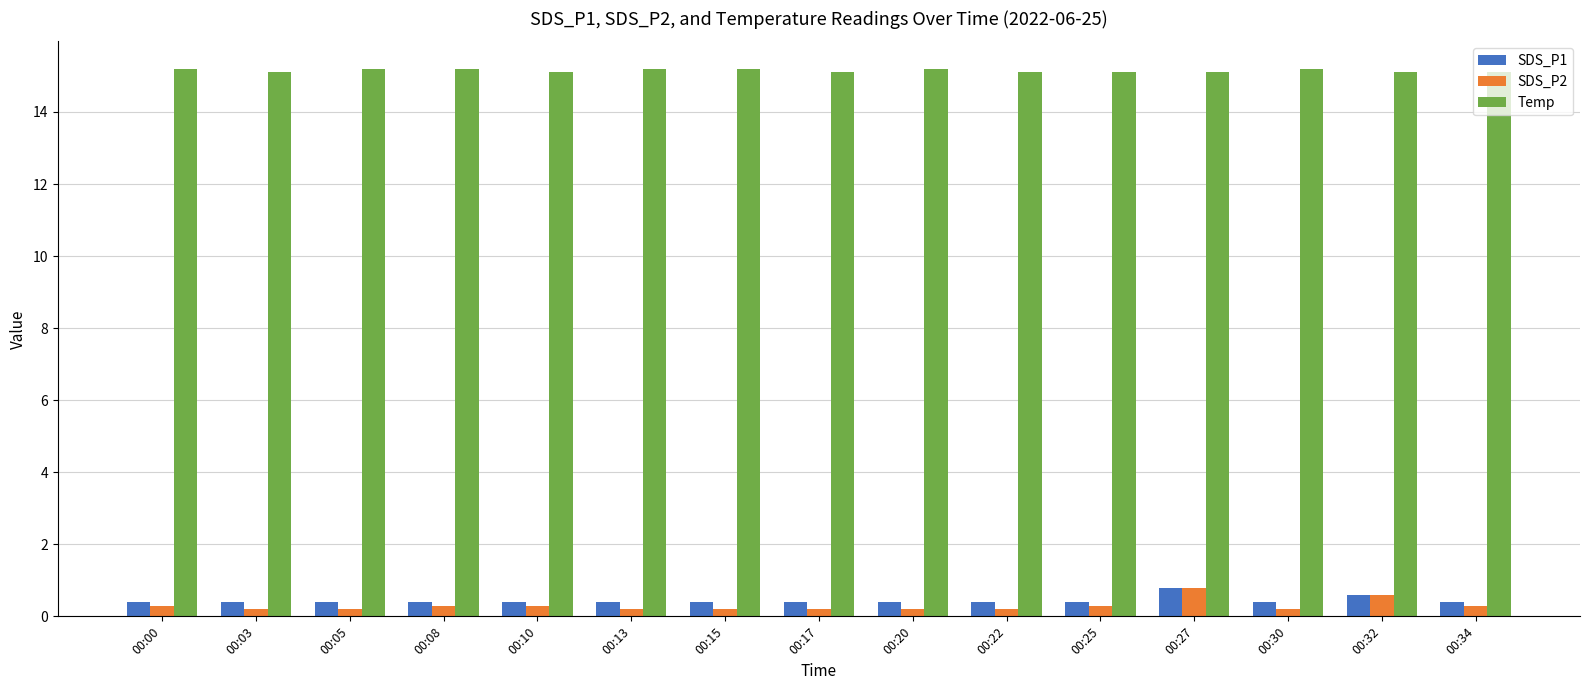

What is the lowest value of the Temp series?

15.1